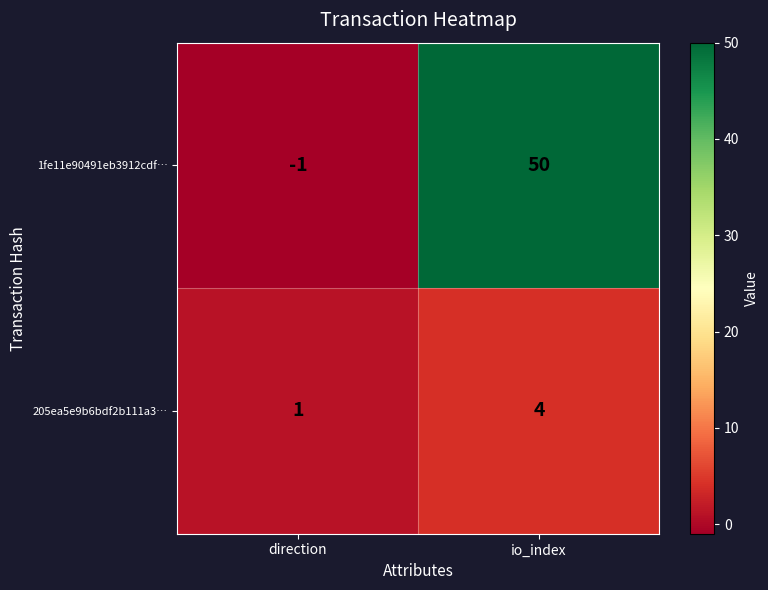

At io_index, list the series in order from largest to smallest.

1fe11e90491eb3912cdf…, 205ea5e9b6bdf2b111a3…